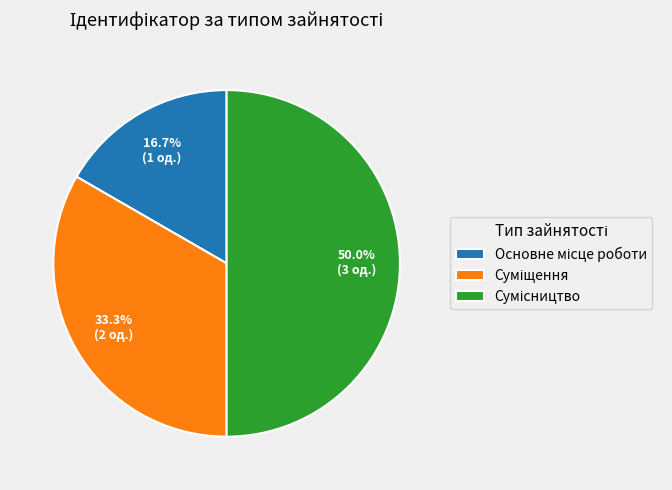

The Суміщення slice represents 42% of the pie. True or false?

False